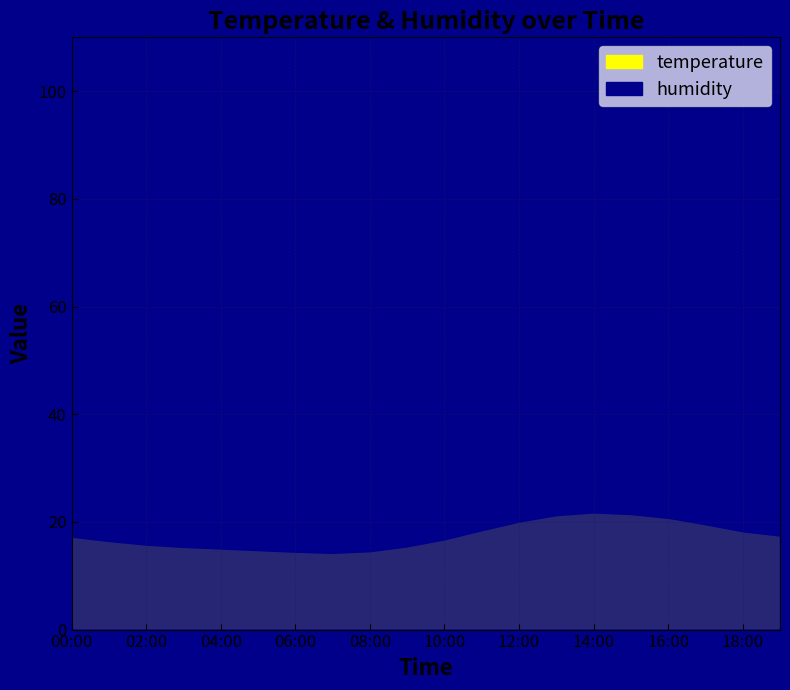

What is the average value of the temperature series?

17.2